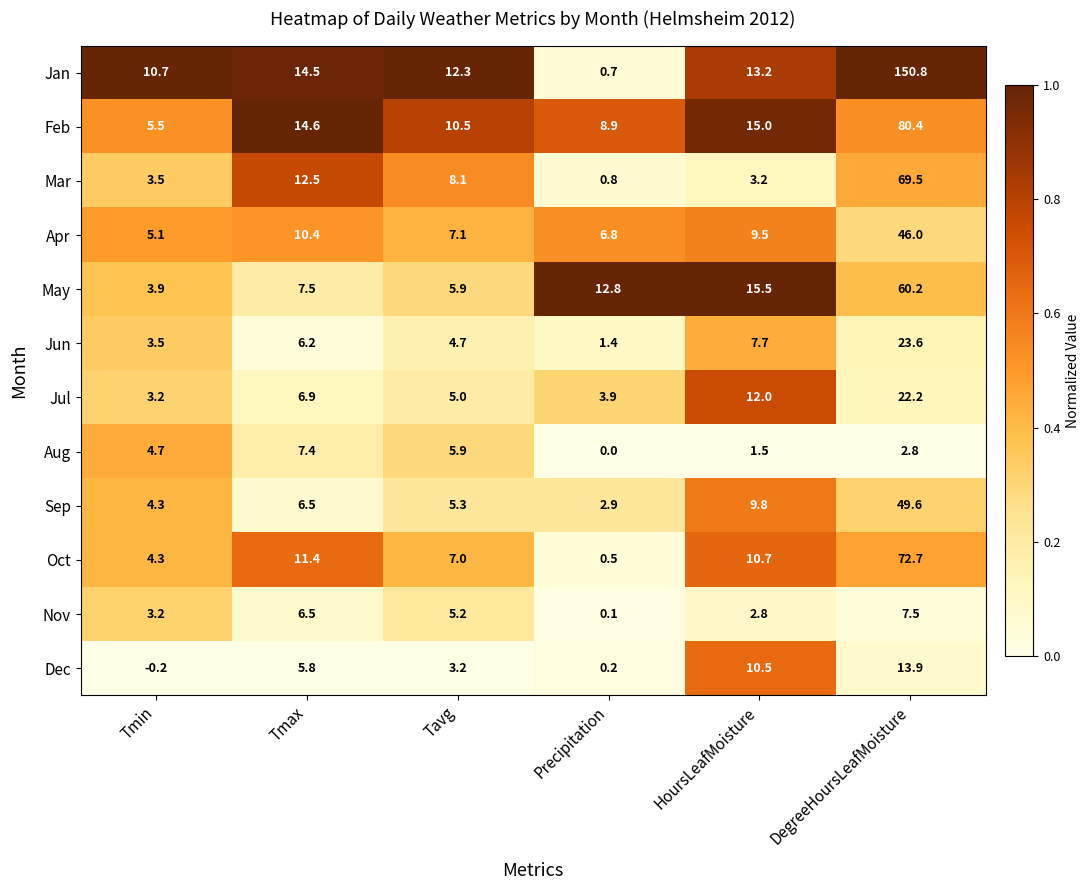

Which series has the largest total across all categories?

Jan